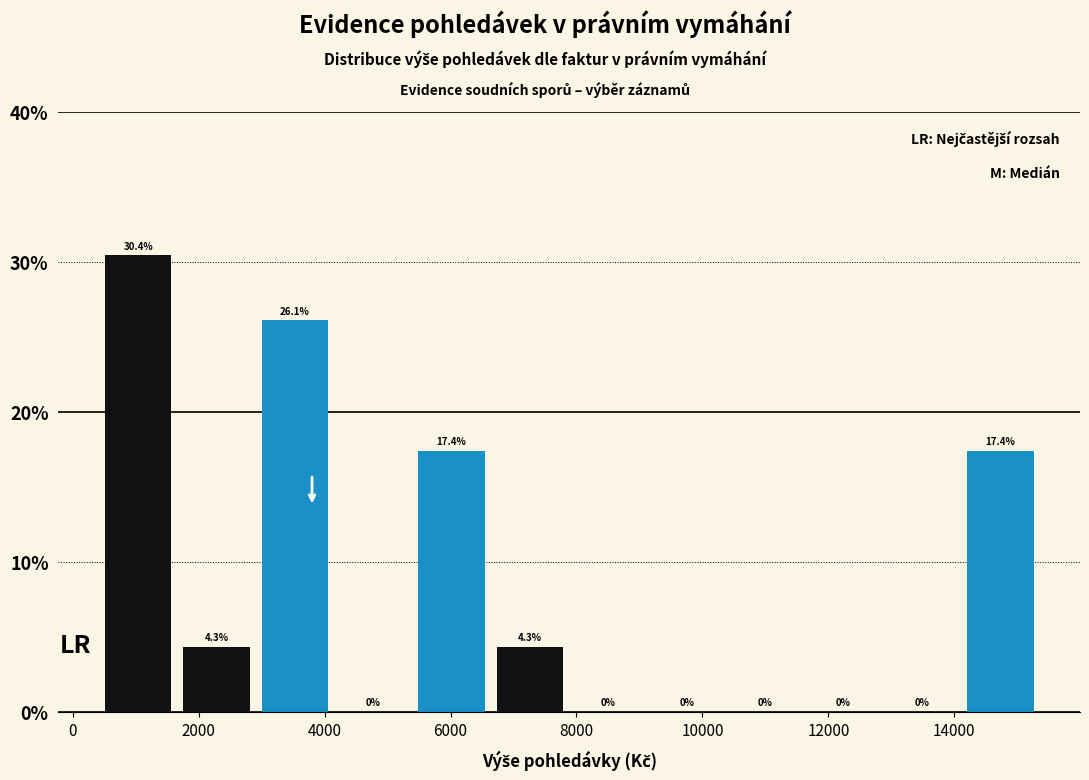

How tall is the bar that spans 5400 to 6600 on the x-axis? The bar edges are not printed on the chart, so give them approximately, as read against the axis.

17.4